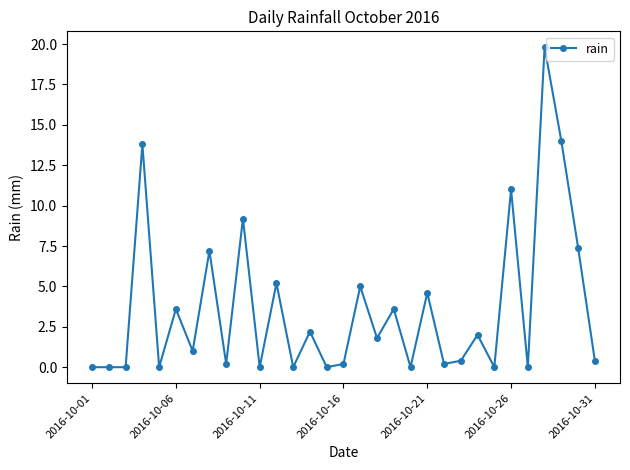

True or false: the data has more than 1 interior local peaks.

True